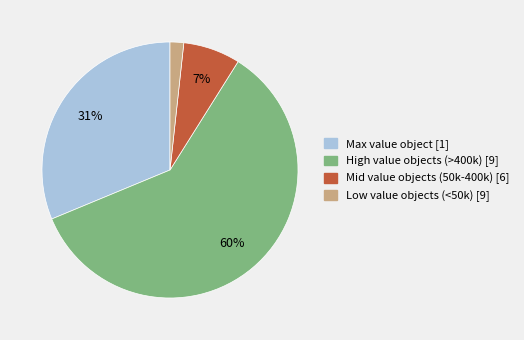

To the nearest percent, what is the difference between the largest and smallest slice percentages?

58%